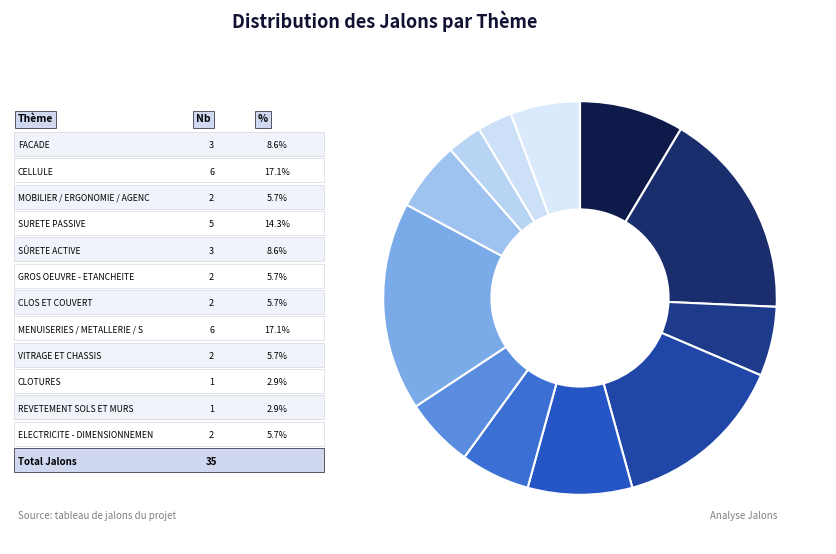

How many slices are in this pie chart?

12